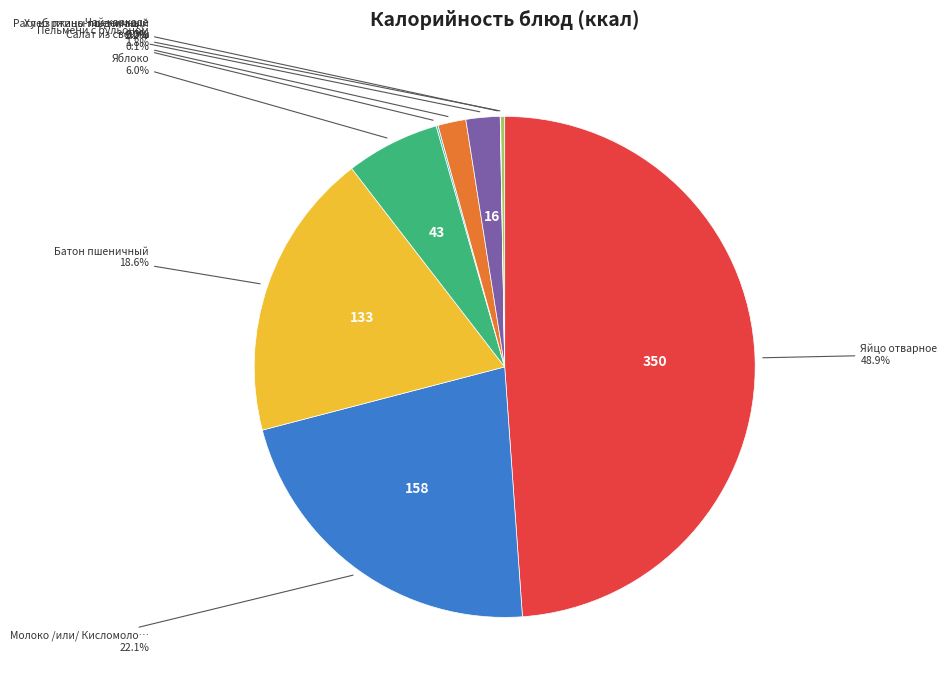

Is there any slice that represents more than half of the pie?

No